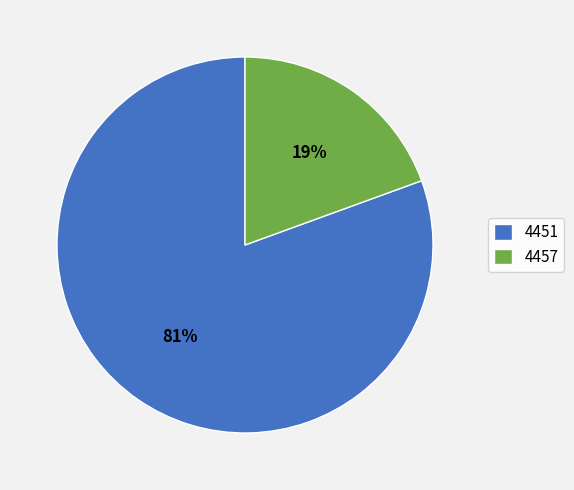

The 4451 slice represents 81% of the pie. True or false?

True